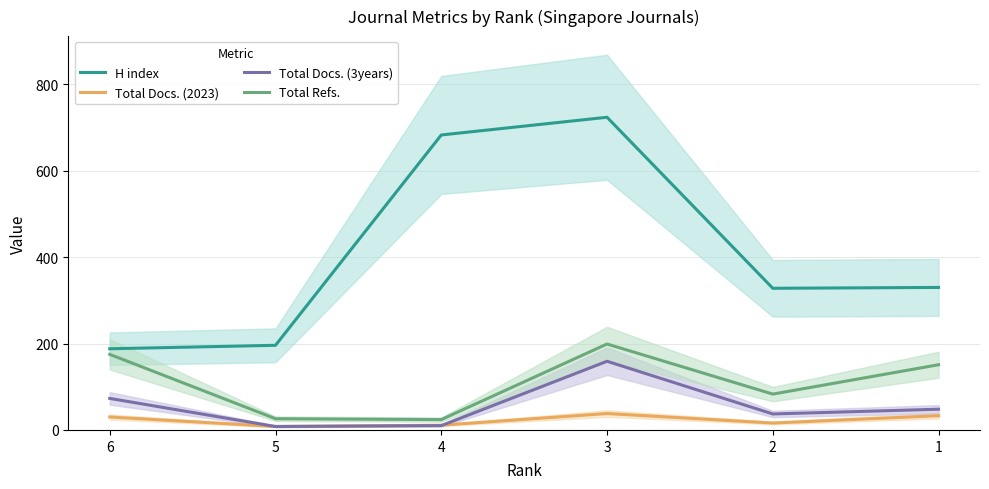

What is the difference between the maximum and minimum values in the Total Refs. series?

175